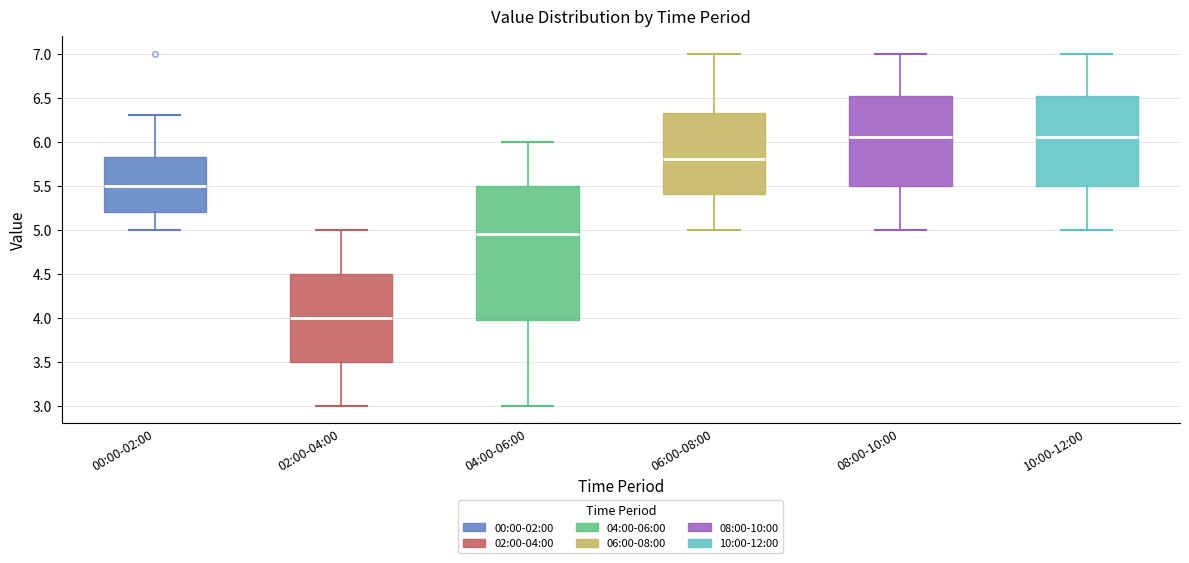

Reading left to right, read every box against the y-axis: the position of its median line, the range the box covers, and the ends of its whiskers. The values are not printed on the chart, so give them approximately, as read against the axis.

00:00-02:00: median 5.50, box 5.20 to 5.85, whiskers 5.00 to 6.30
02:00-04:00: median 4.00, box 3.50 to 4.50, whiskers 3.00 to 5.00
04:00-06:00: median 4.95, box 4.00 to 5.50, whiskers 3.00 to 6.00
06:00-08:00: median 5.80, box 5.40 to 6.35, whiskers 5.00 to 7.00
08:00-10:00: median 6.05, box 5.50 to 6.55, whiskers 5.00 to 7.00
10:00-12:00: median 6.05, box 5.50 to 6.55, whiskers 5.00 to 7.00